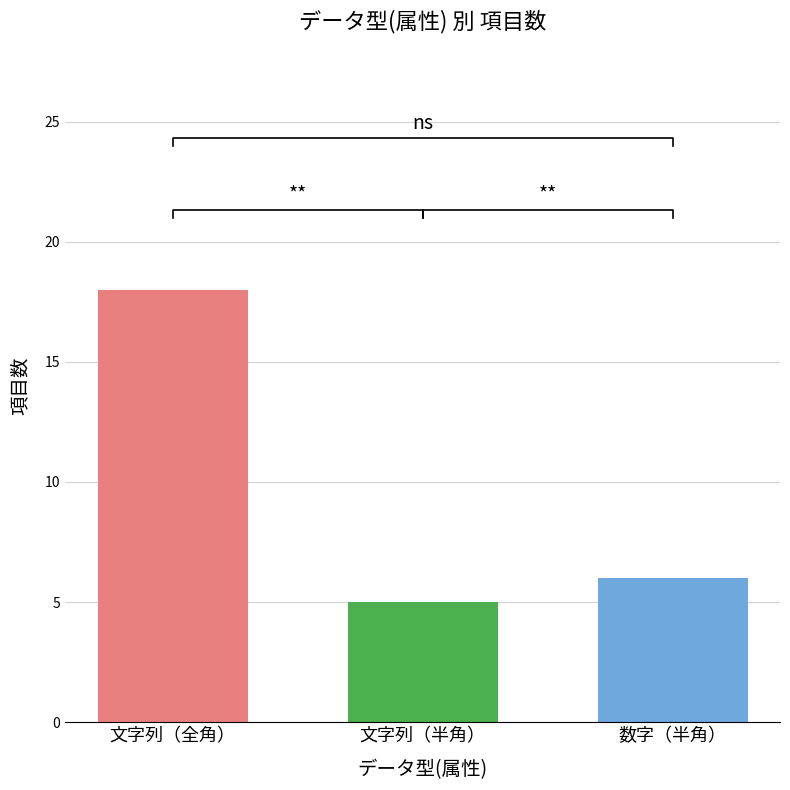

Where is 数字（半角） nearest to the value 5?

文字列（半角）